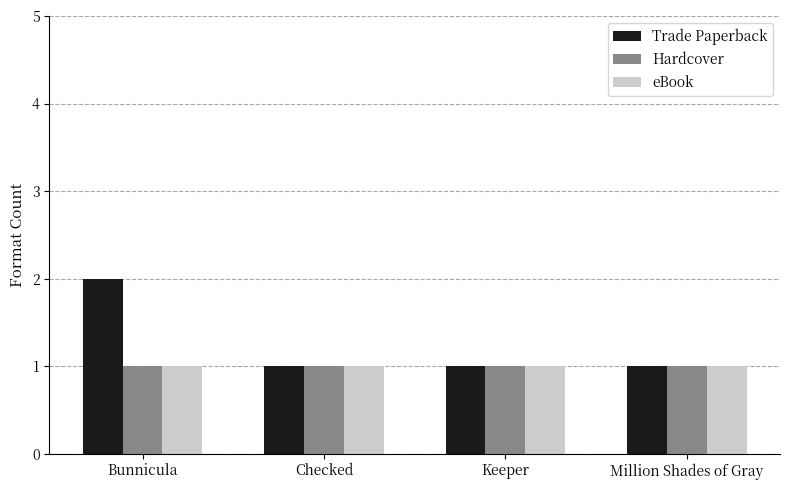

Which series has the largest range (max minus min)?

Trade Paperback